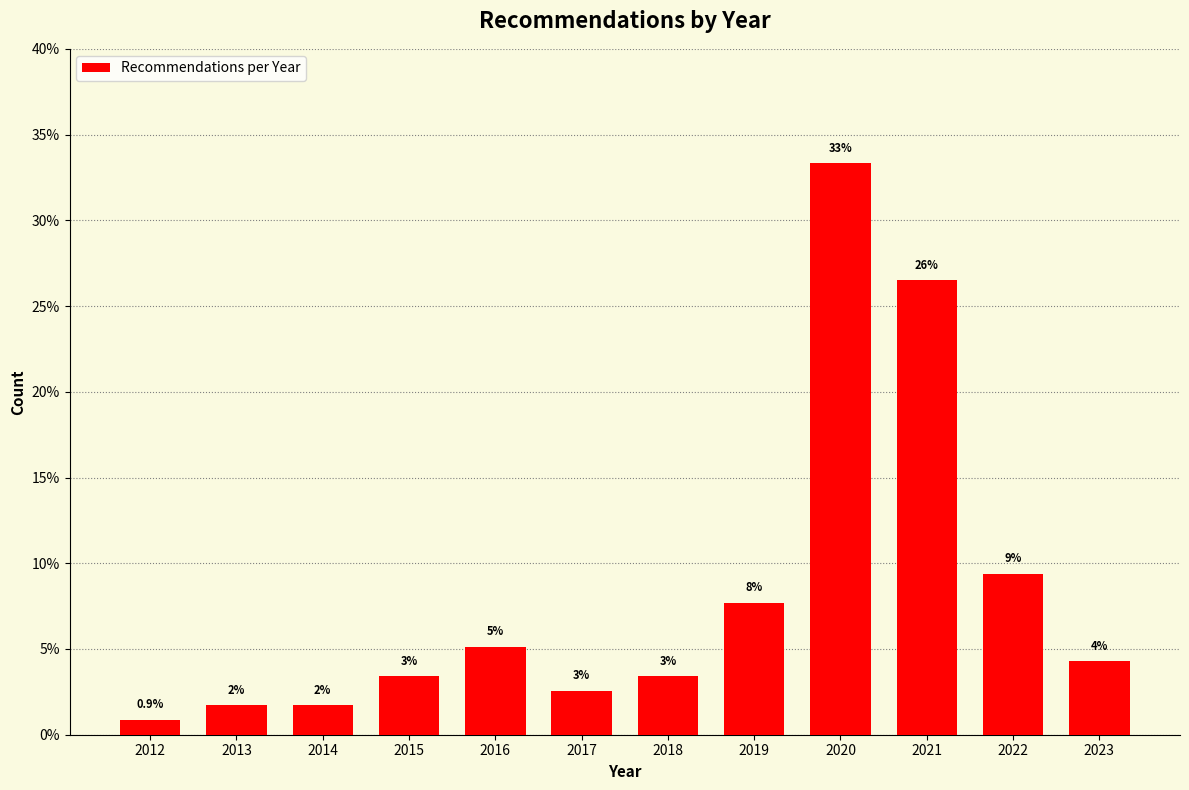

How many bars are there in total?

12